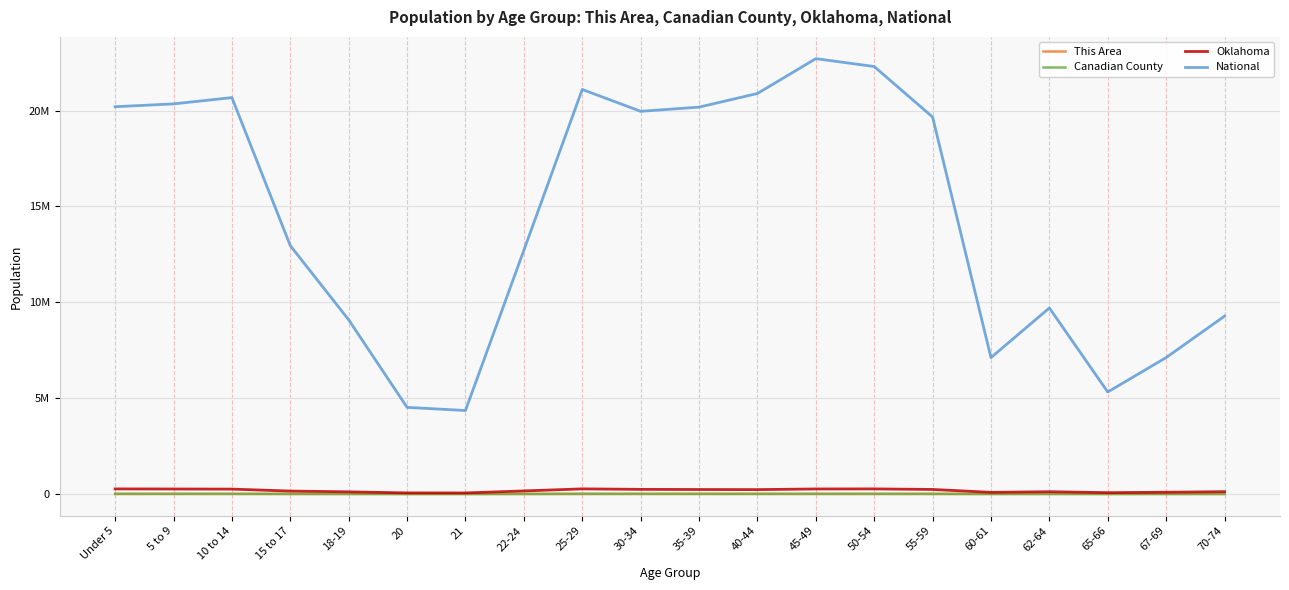

Does the chart have visible grid lines?

Yes